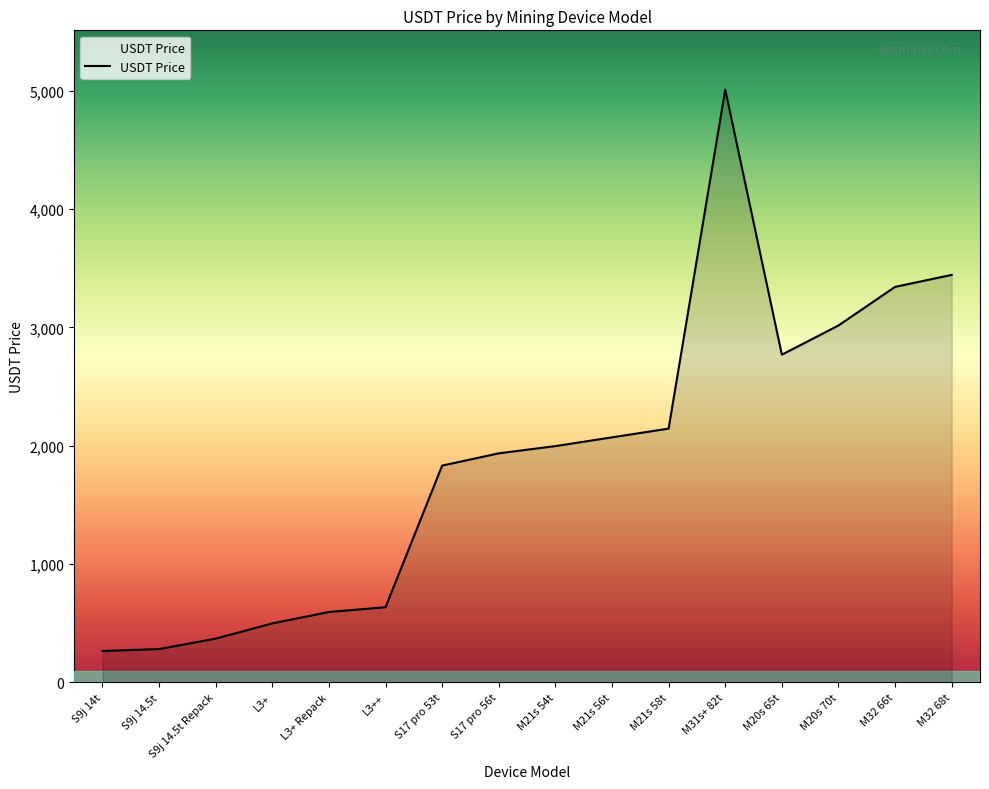

What is the sum of all values?

30205.8